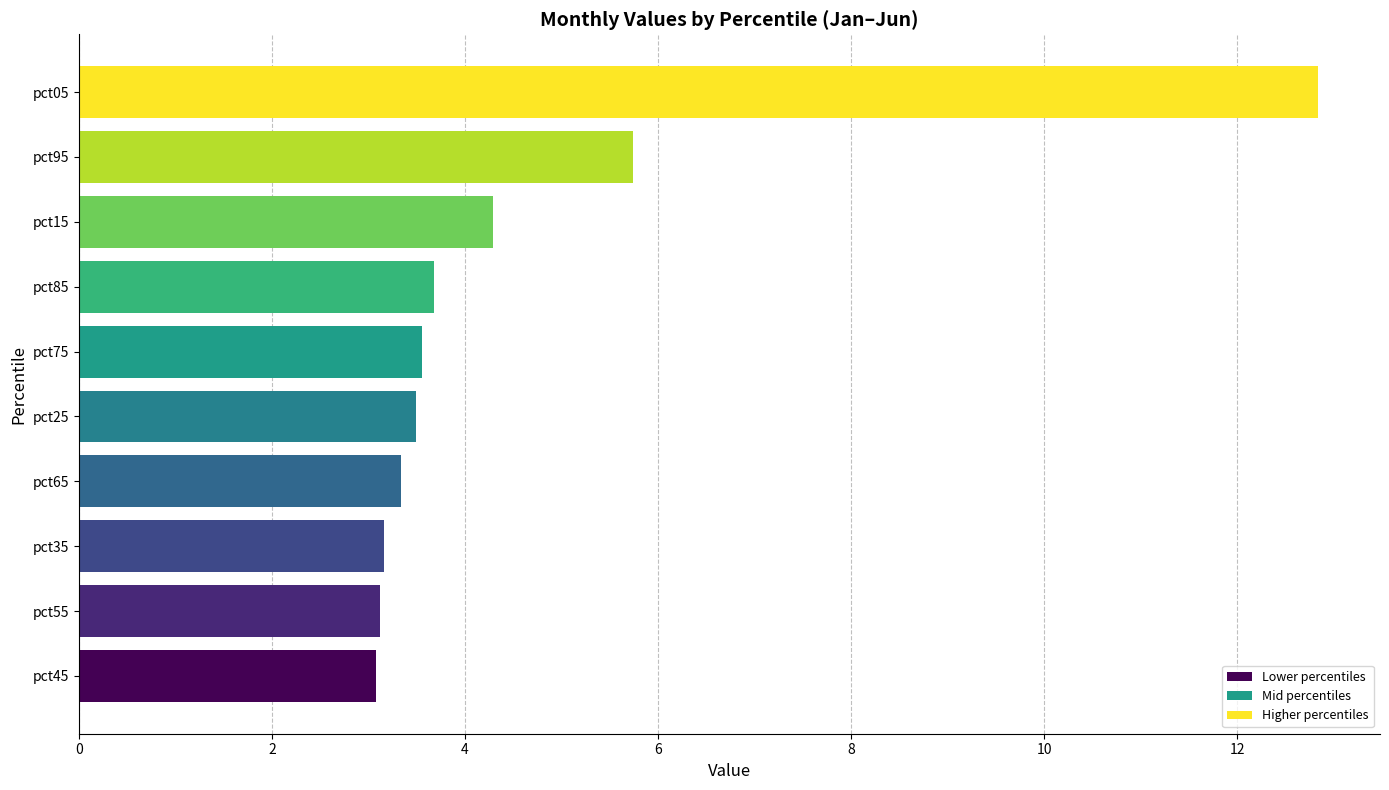

What is the change in value from pct35 to pct85?

+0.5